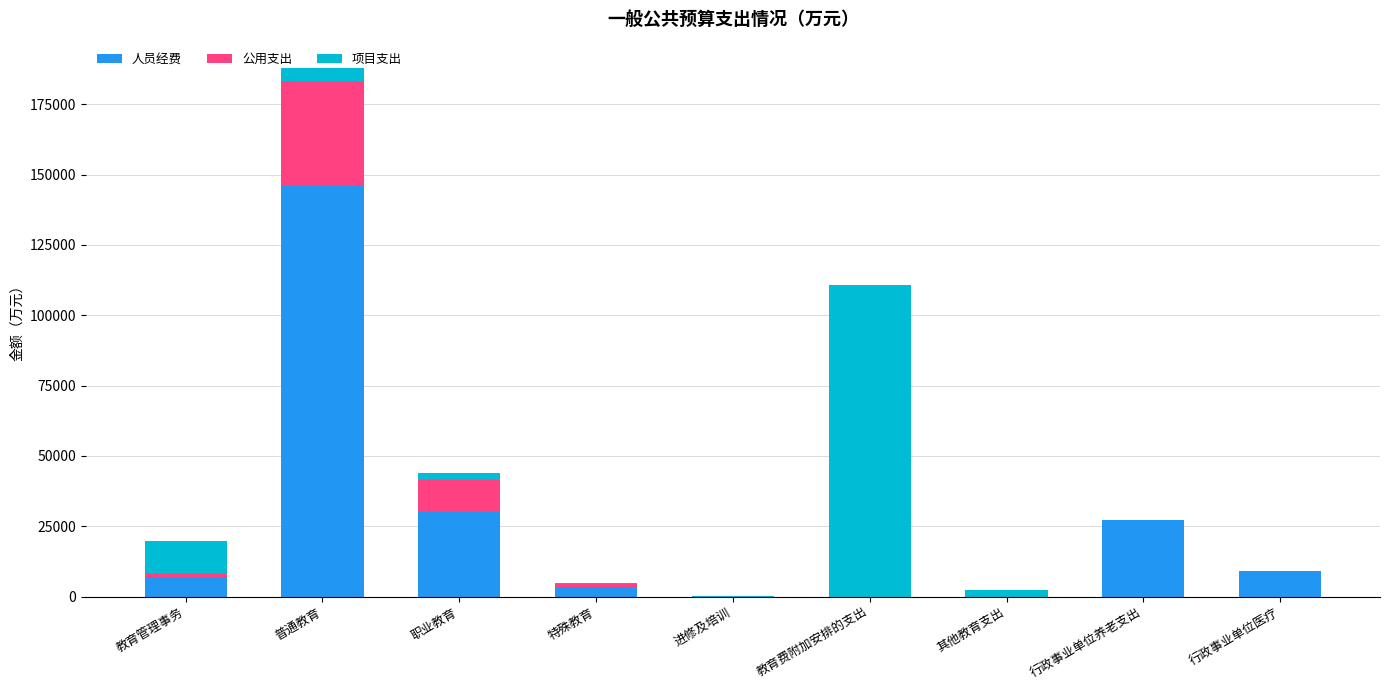

What is the total value across all series at 普通教育?

187853.5